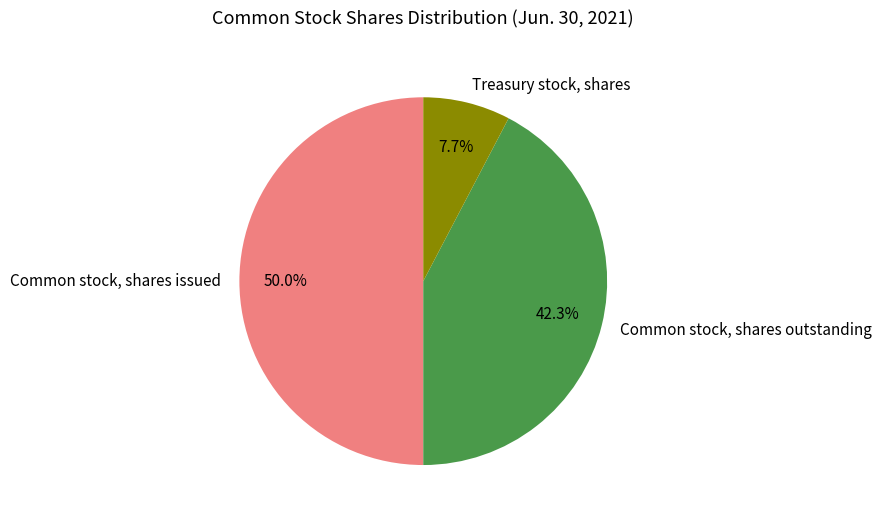

How many slices are in this pie chart?

3